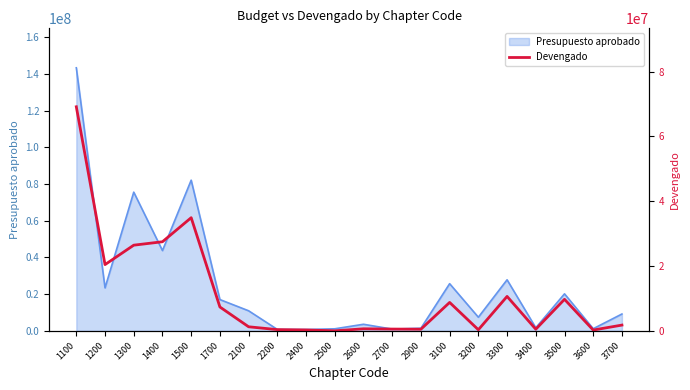

Reading left to right, what are all the values shown in this chart?

69137825.7	20444727.1	26434908.5	27493044.0	34915004.4	7367405.7	1259492.5	381024.5	280190.9	19749.4	636351.8	554402.0	510598.5	8773145.1	343184.3	10624827.7	512422.8	9733616.3	251853.1	1783305.8